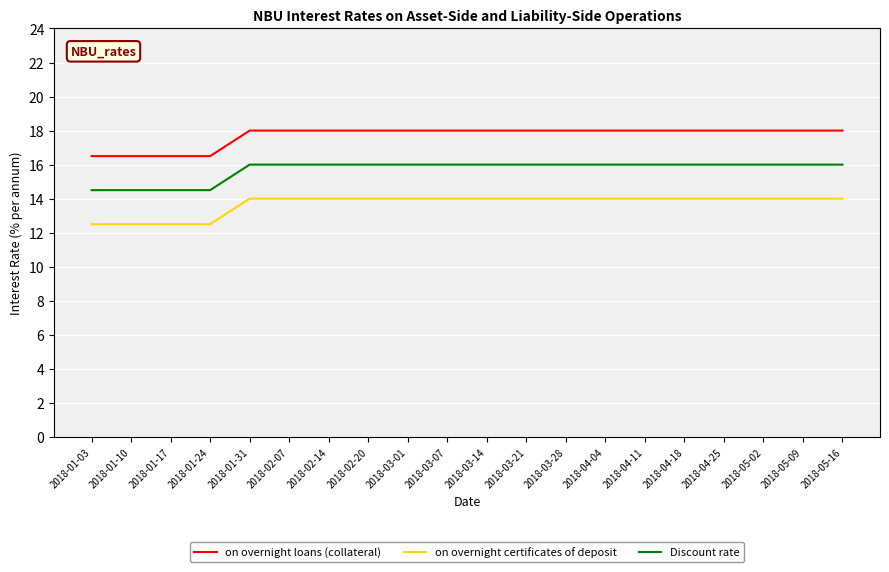

What is the total value across all series at 2018-01-10?

43.5